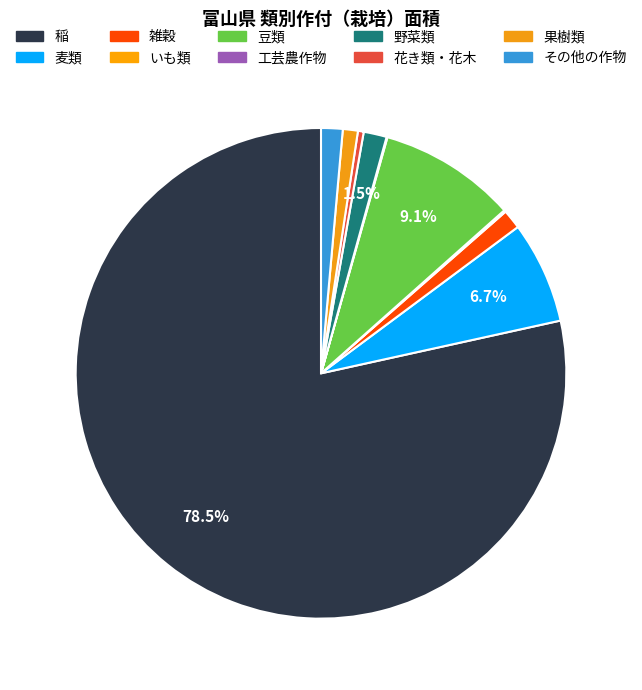

What percentage is the 雑穀 slice, to the nearest percent?

1%